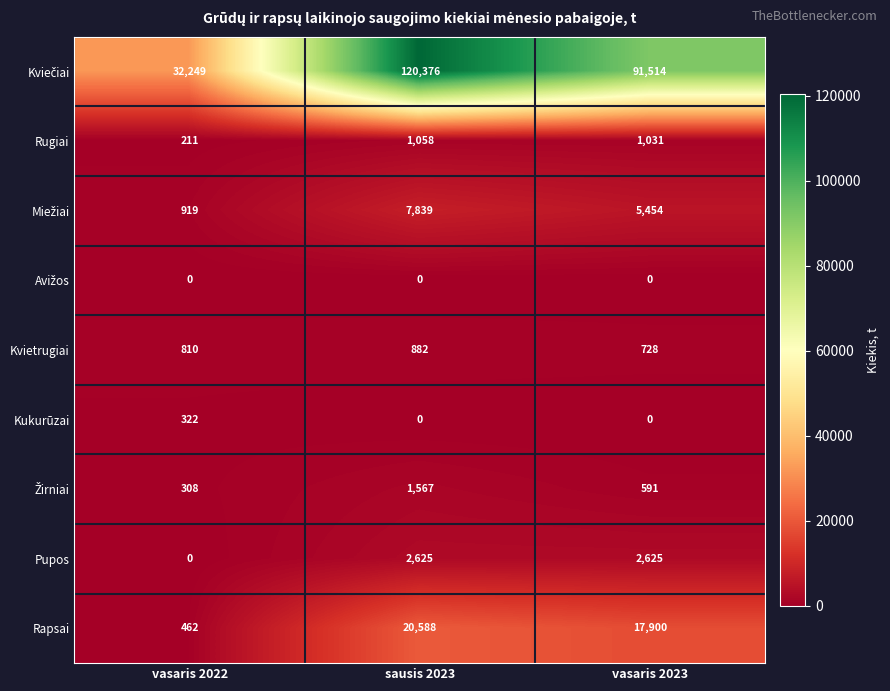

How many series are shown in this chart?

9